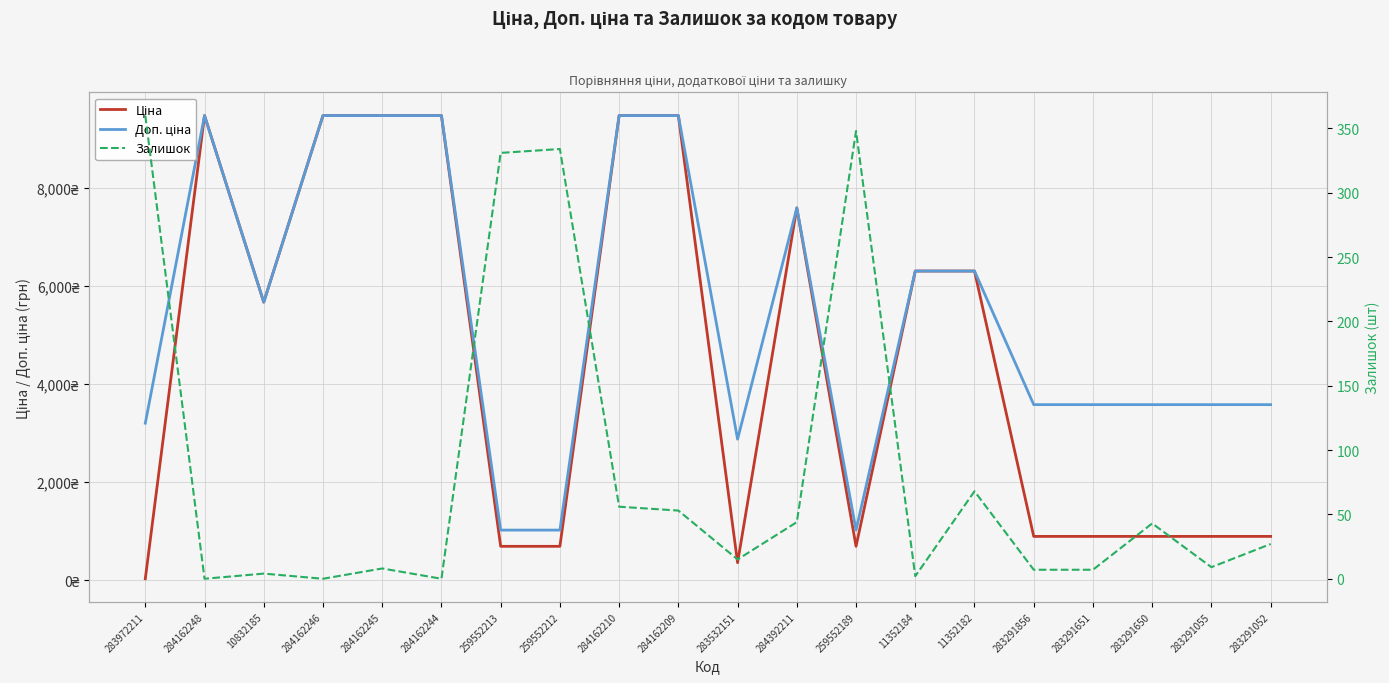

Rank the series by their average value, from highest to lowest.

Доп. ціна, Ціна, Залишок